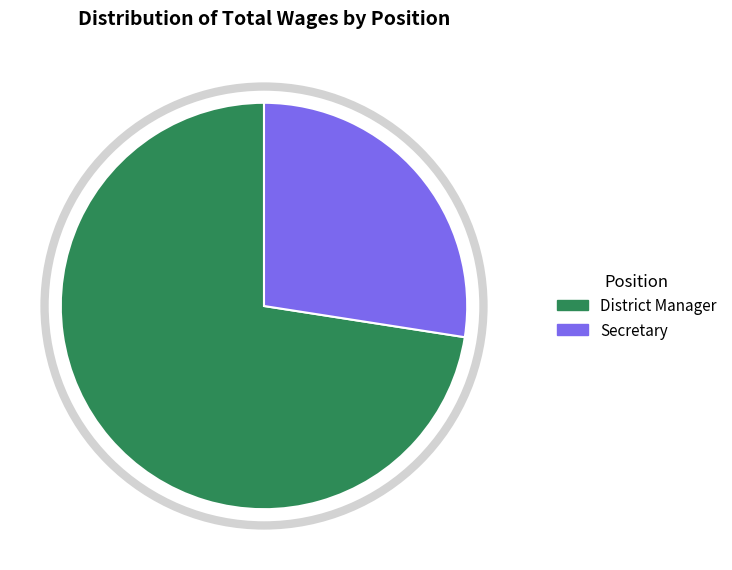

Is there any slice that represents more than half of the pie?

Yes